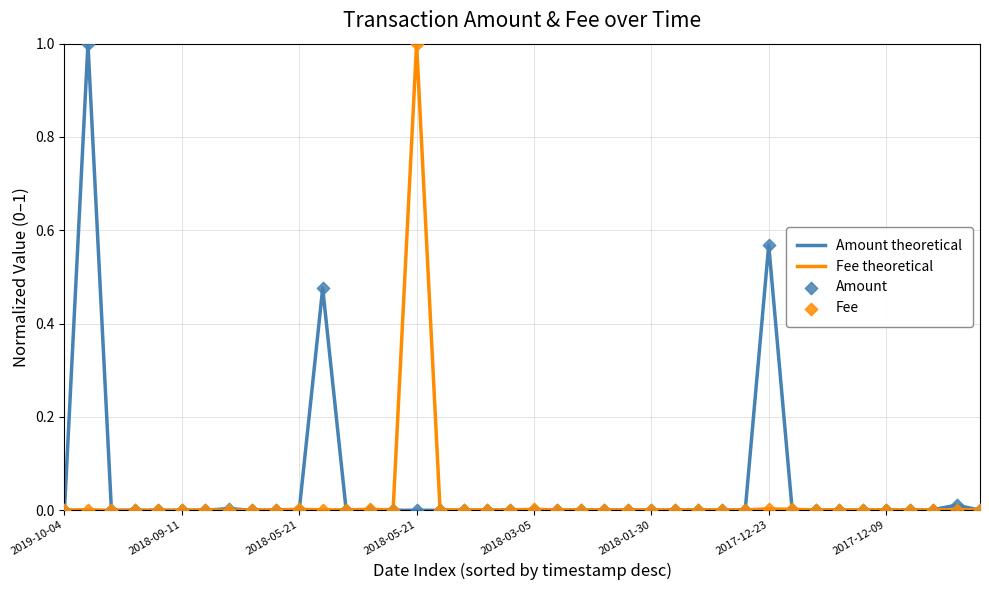

What is the highest value of the Amount theoretical series?

1.0